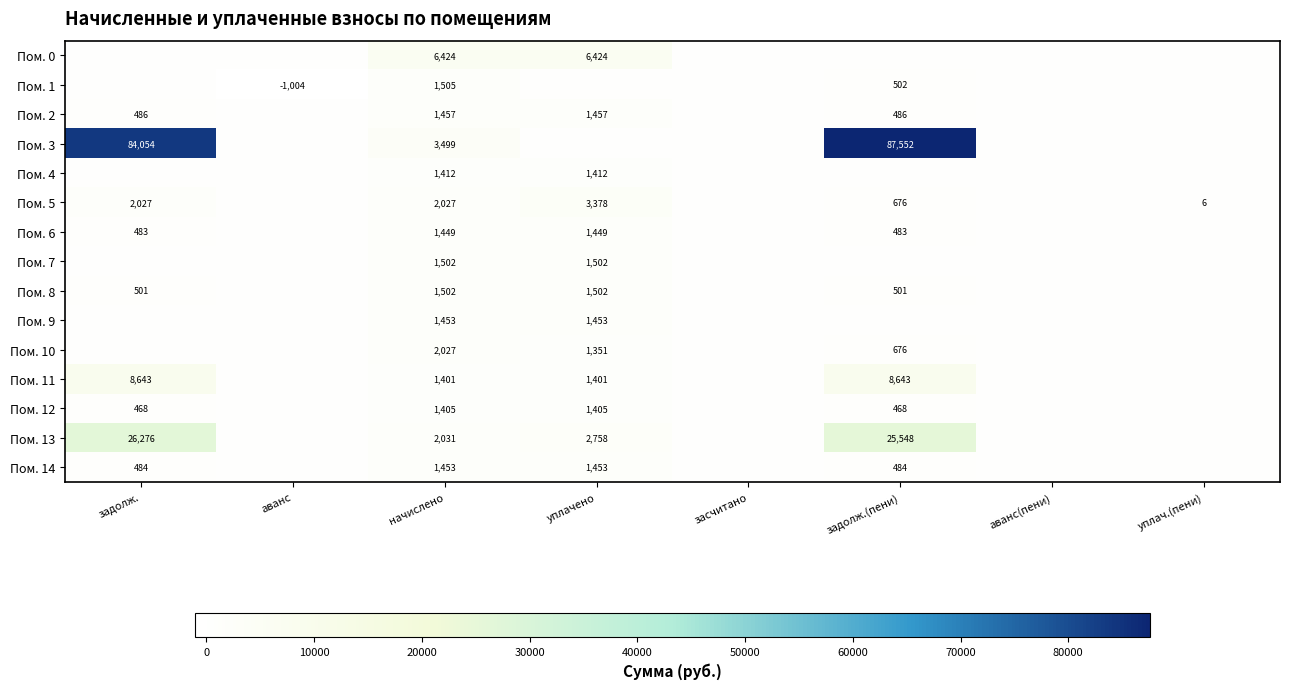

True or false: Пом. 2 has a value of 2151.0 at начислено.

False